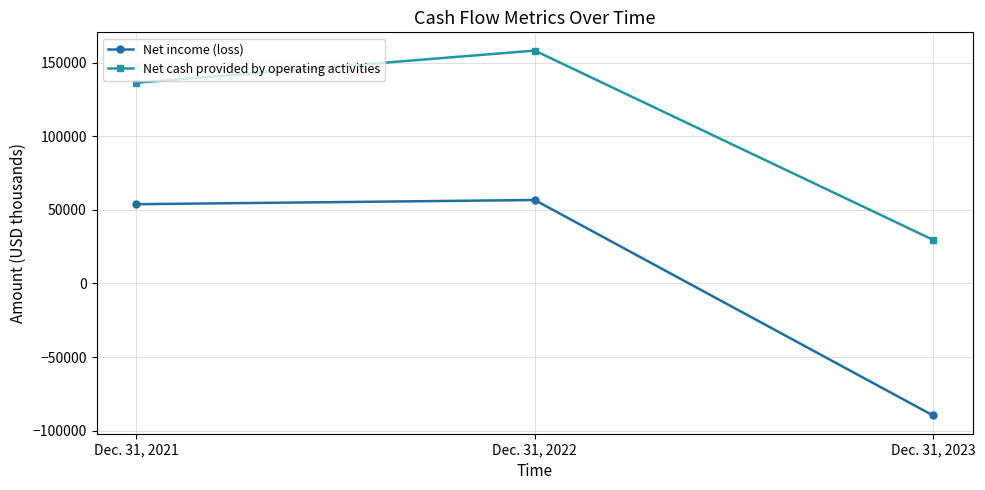

Which category has the lowest value in the Net income (loss) series?

Dec. 31, 2023